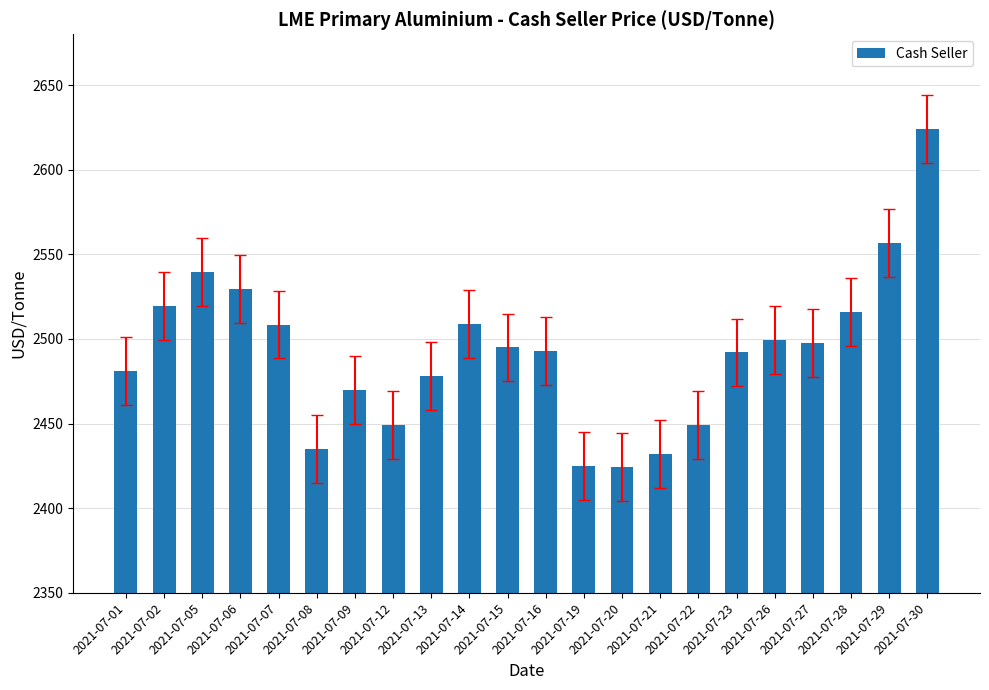

The value at 2021-07-09 is 784.1. True or false?

False